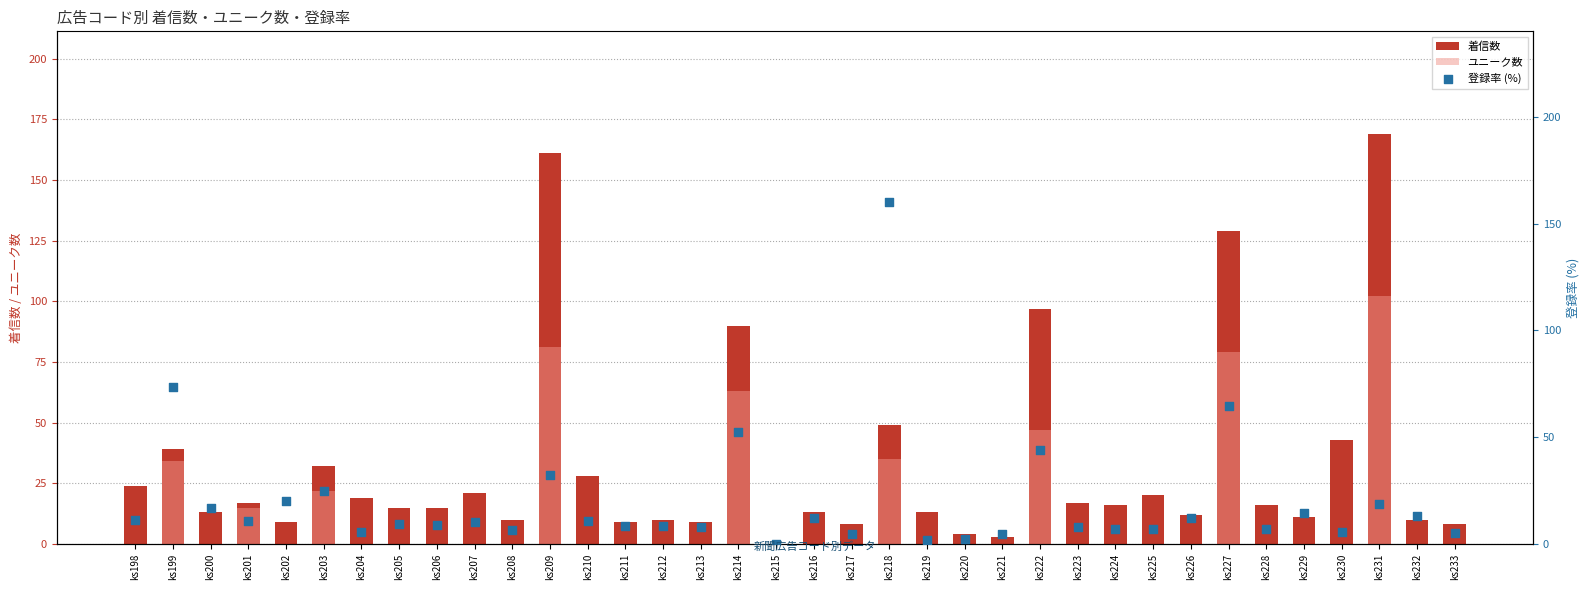

What are all the series names shown in the legend?

着信数, ユニーク数, 登録率 (%)